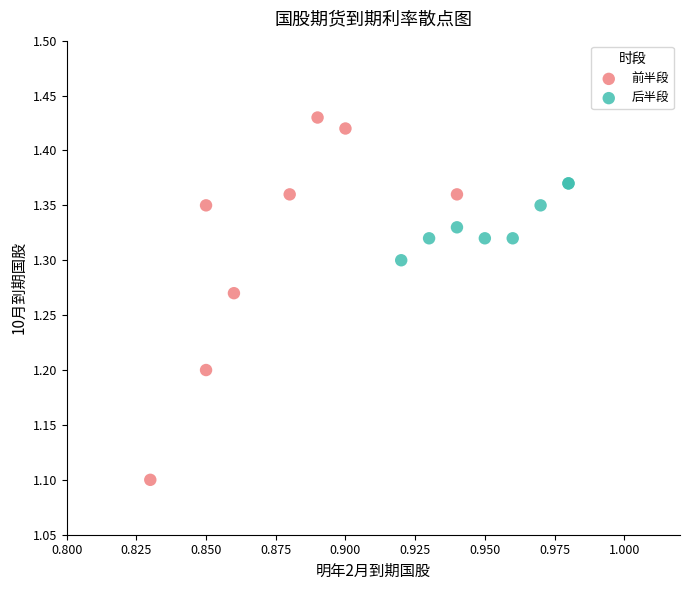

Which series has the largest Y range (max minus min)?

前半段